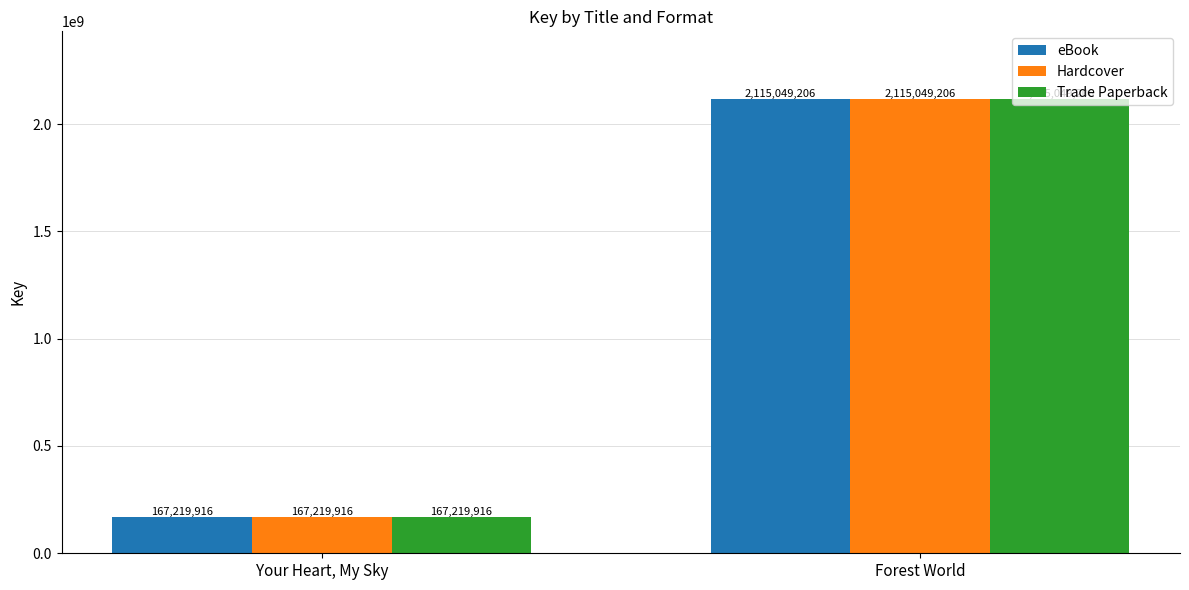

What is the value of the Hardcover bar at the 1st from the left?

167219916